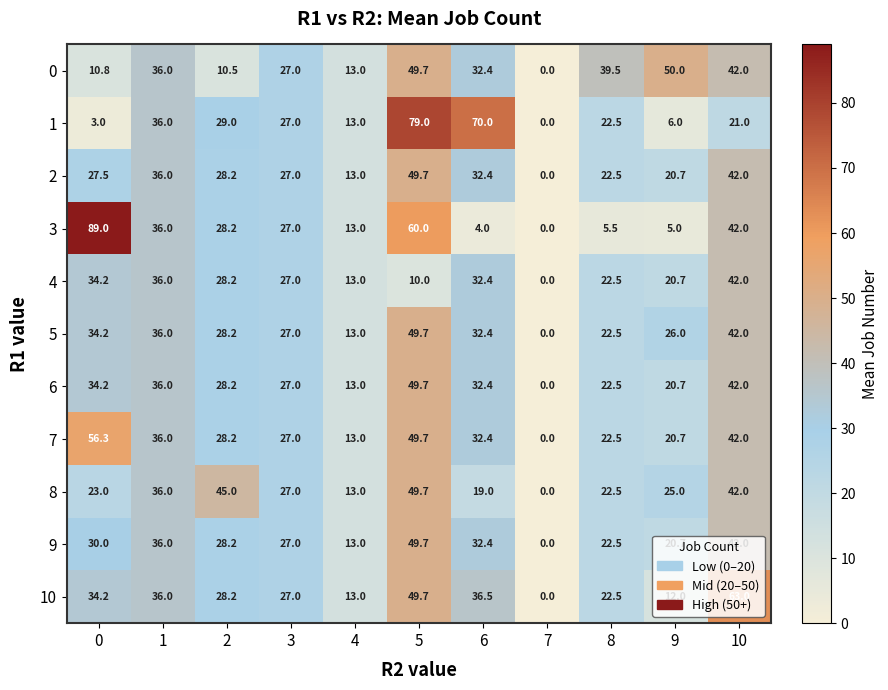

Which series has the largest total across all categories?

7